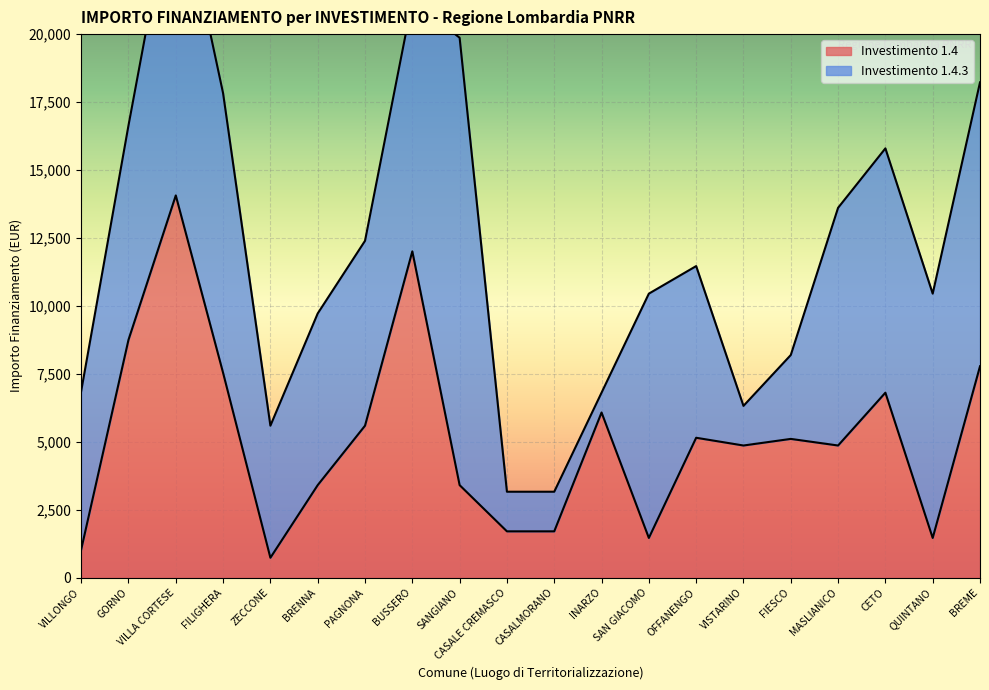

Where is the data nearest to the value 7396?

FILIGHERA